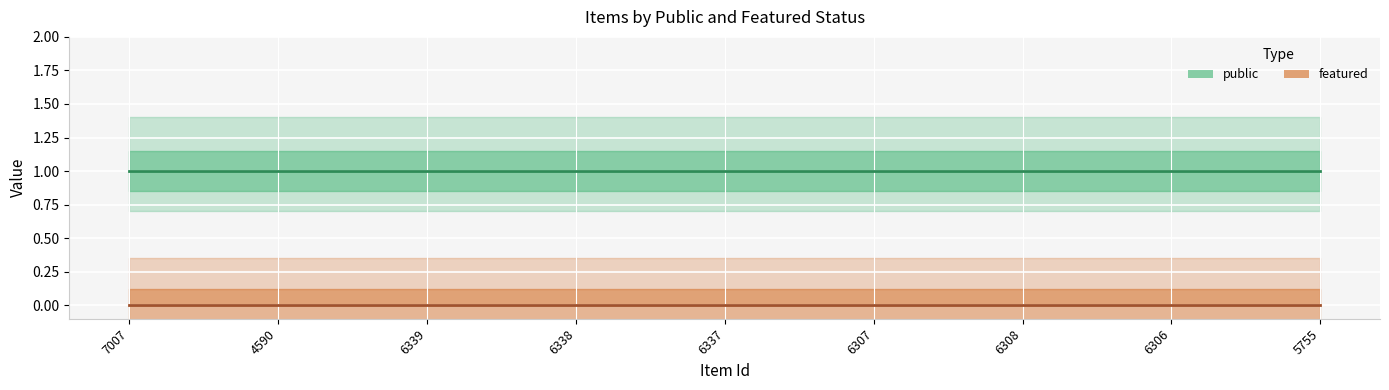

Which series changed the most between 6339 and 5755?

public